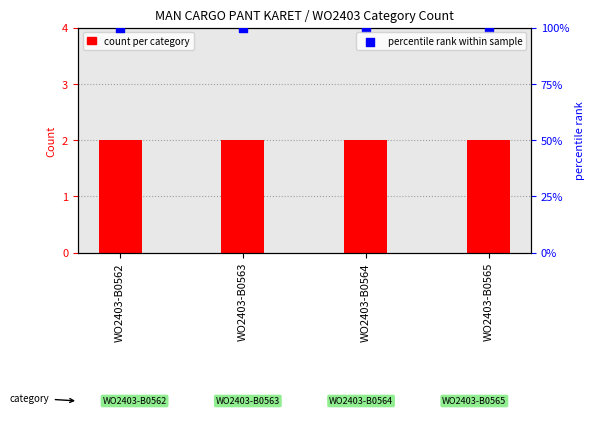

Which series has the largest Y range (max minus min)?

count per category